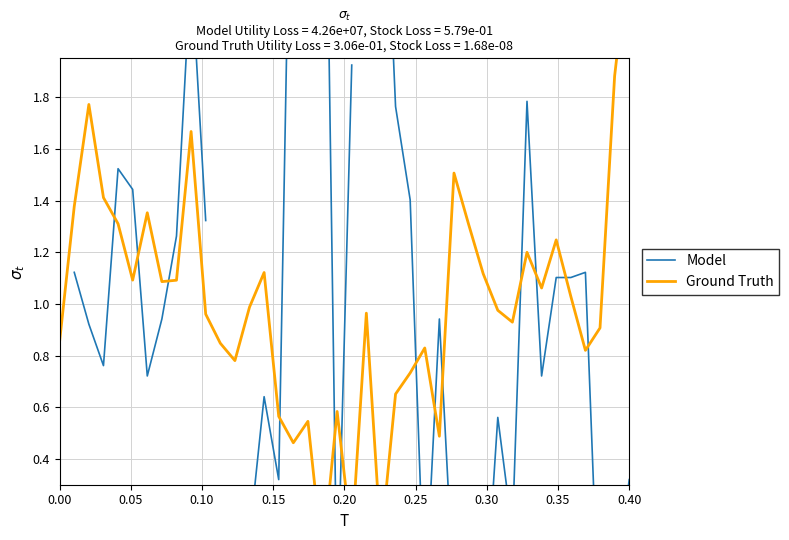

What is the total value across all series at 0.25?

2.5